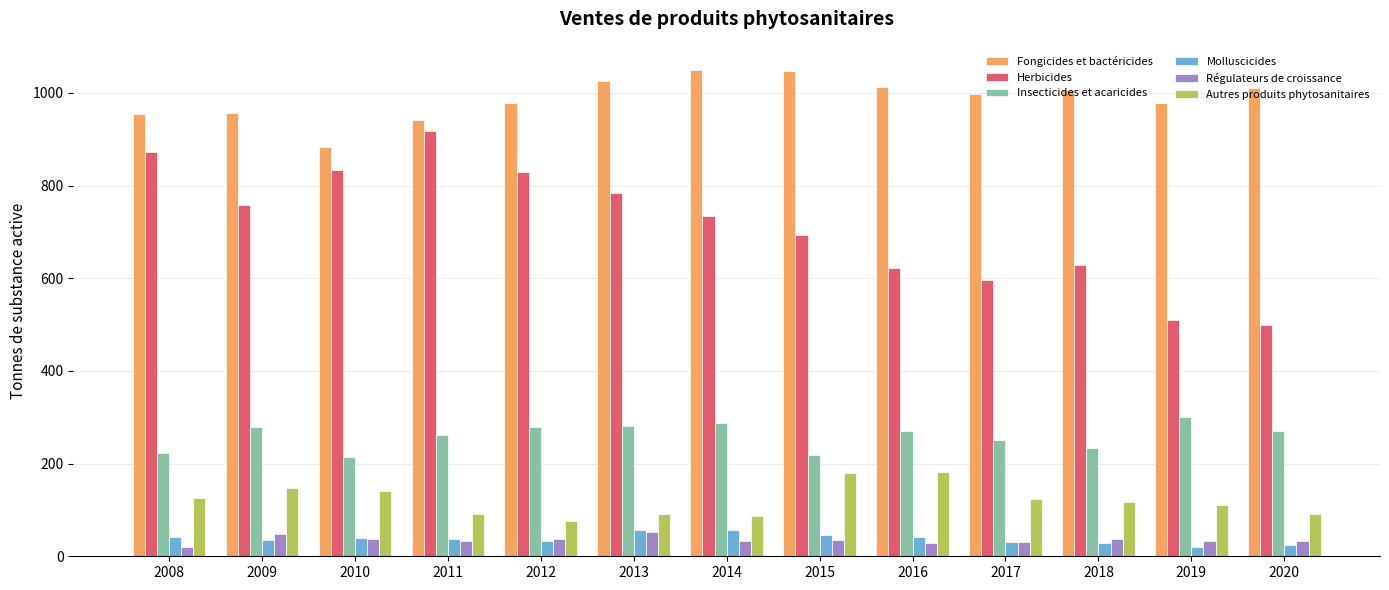

Where does the Herbicides series first go above 733?

2008